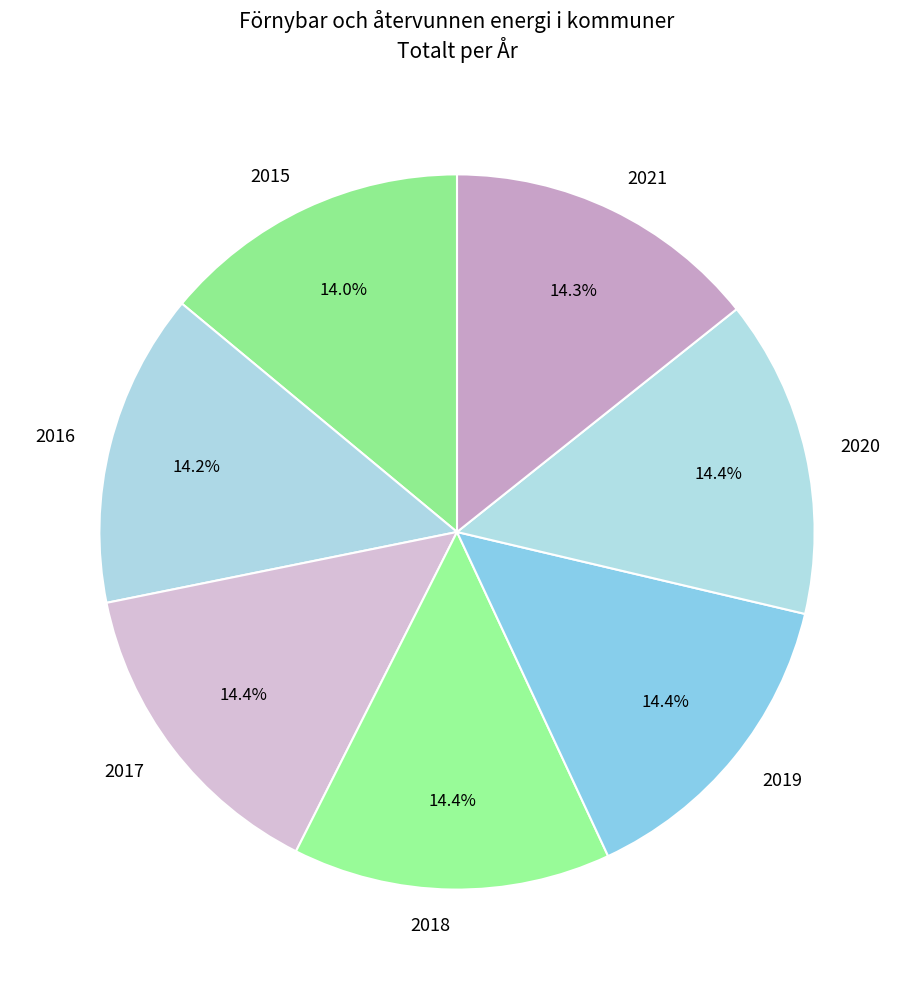

Does 2021 represent more than half of the total?

No